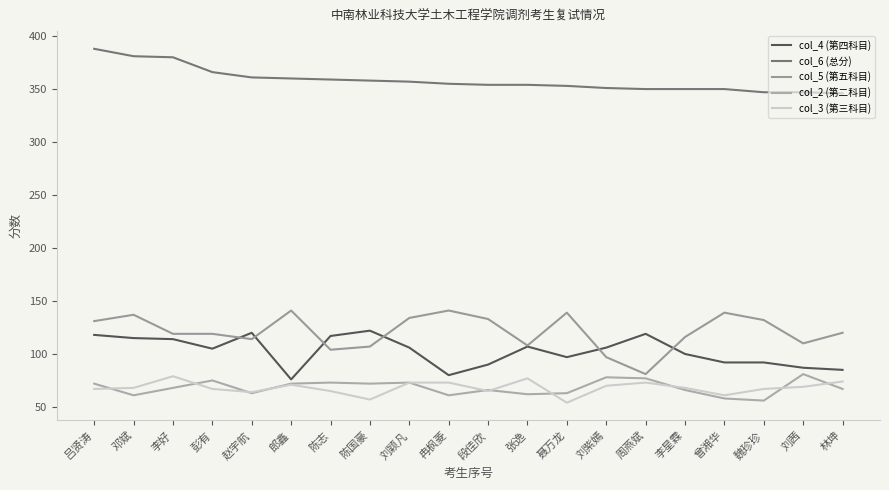

Does the chart display data point markers on the line(s)?

No